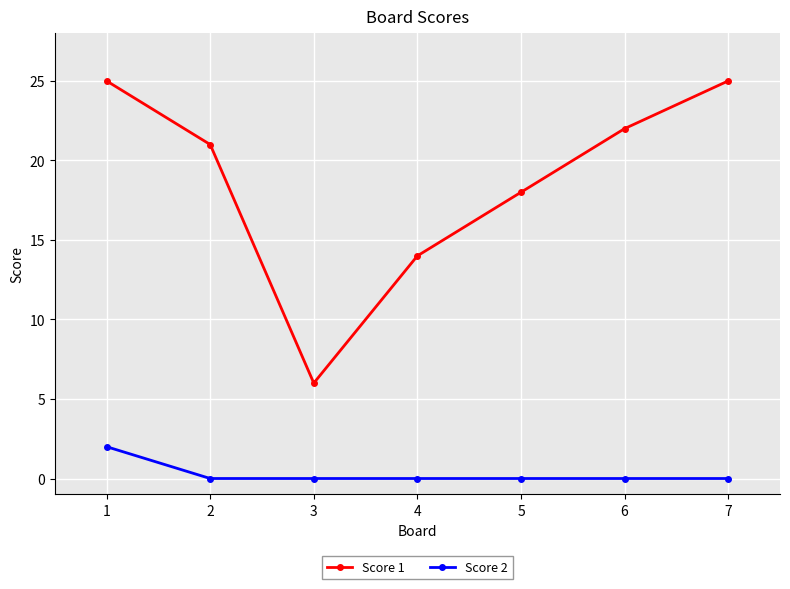

What are all the series names shown in the legend?

Score 1, Score 2